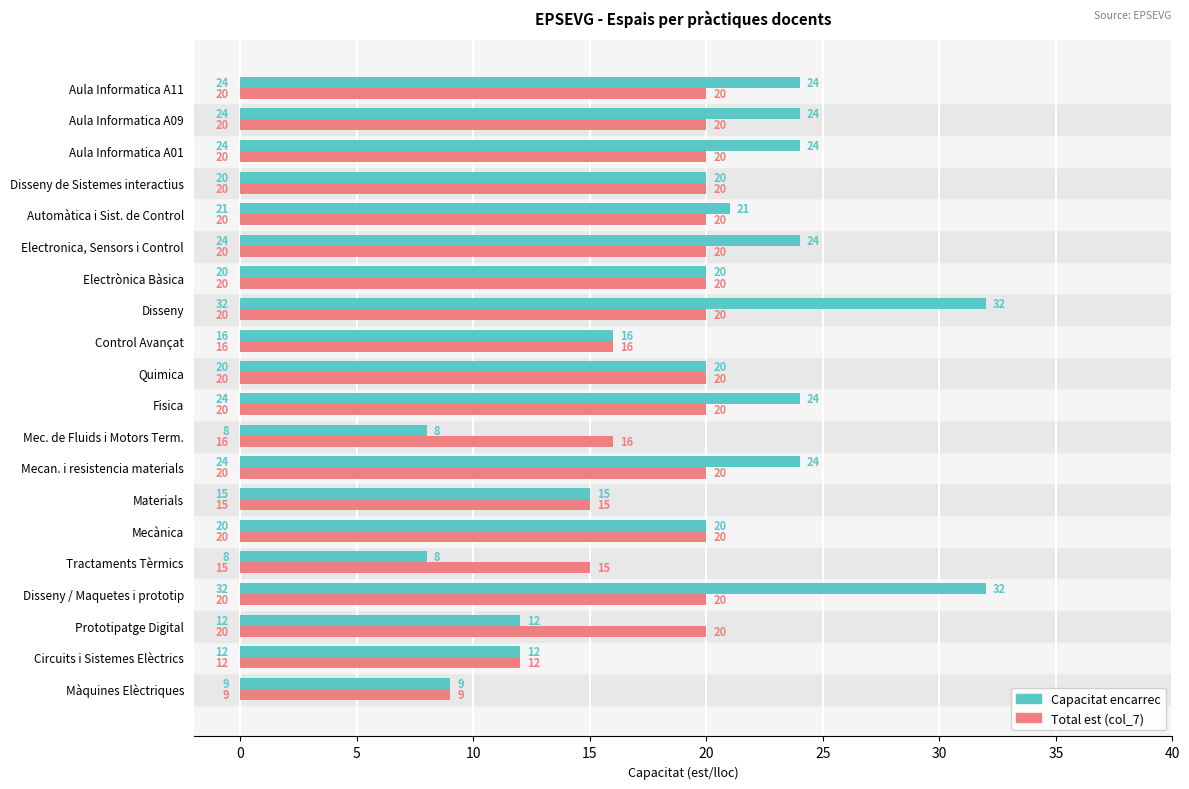

What is the total value across all series at Electronica, Sensors i Control?

44